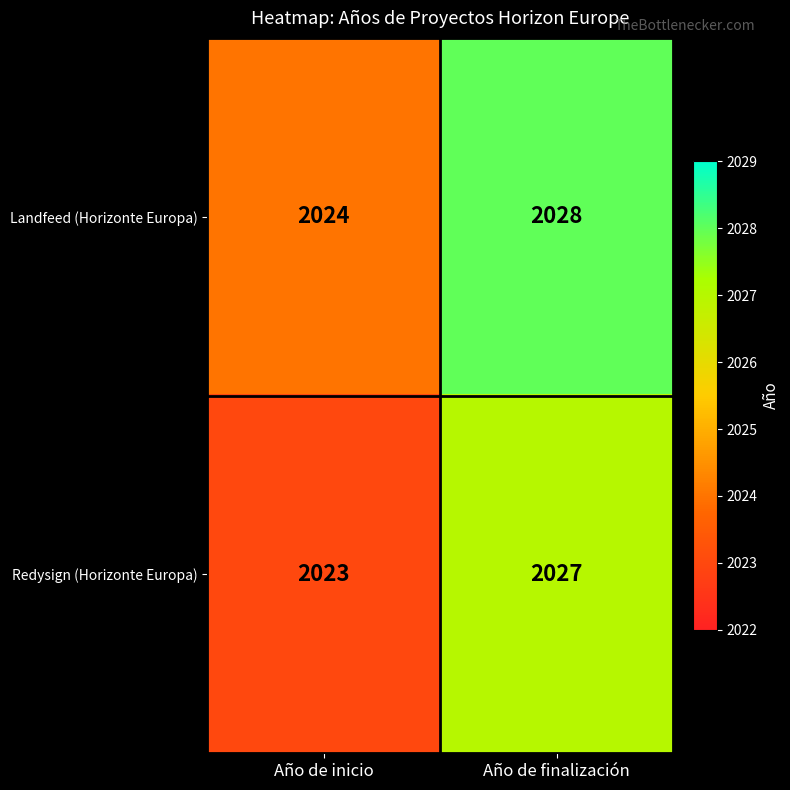

How many values in the Landfeed (Horizonte Europa) series are below 2028?

1